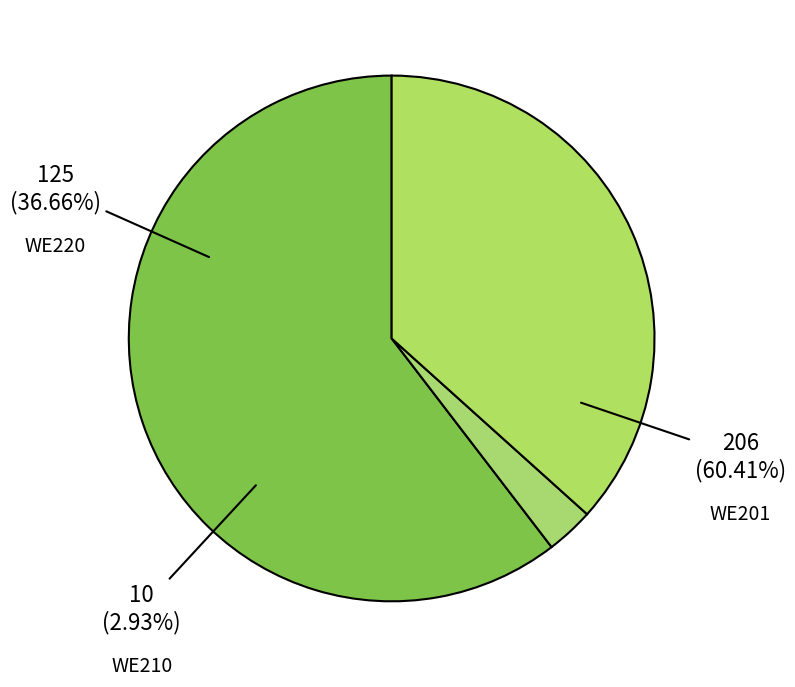

Does Fall 2013 WE201 represent more than half of the total?

No